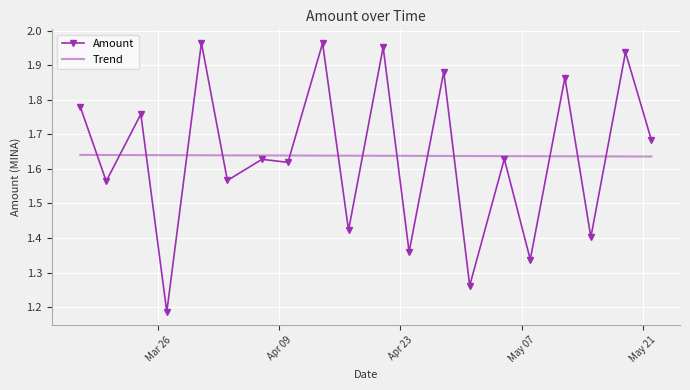

How many points are lower than both their immediate neighbors (excluding endpoints)?

9